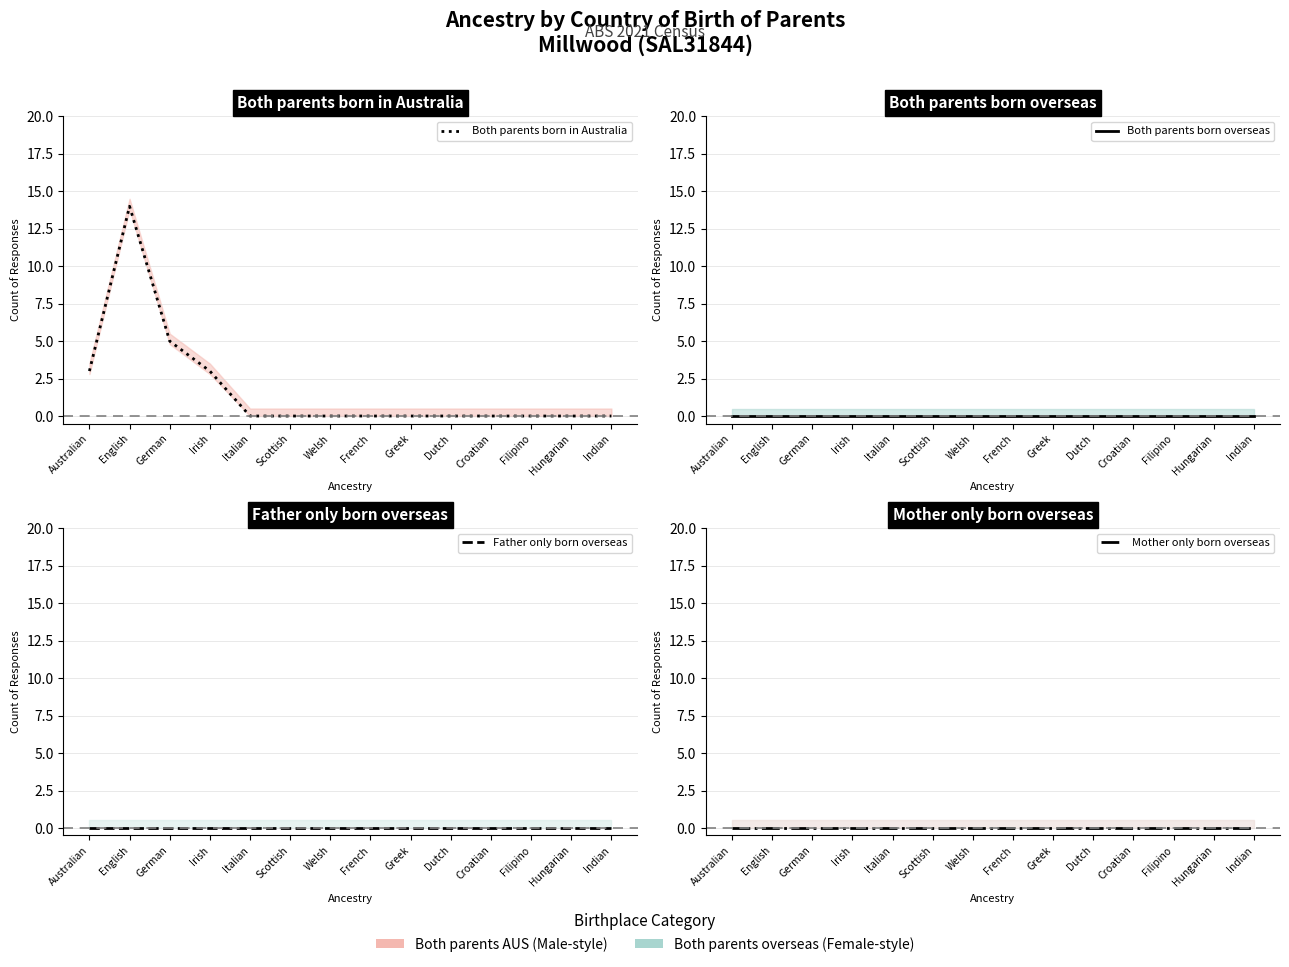

Which series changed the most between Welsh and Filipino?

Both parents born in Australia